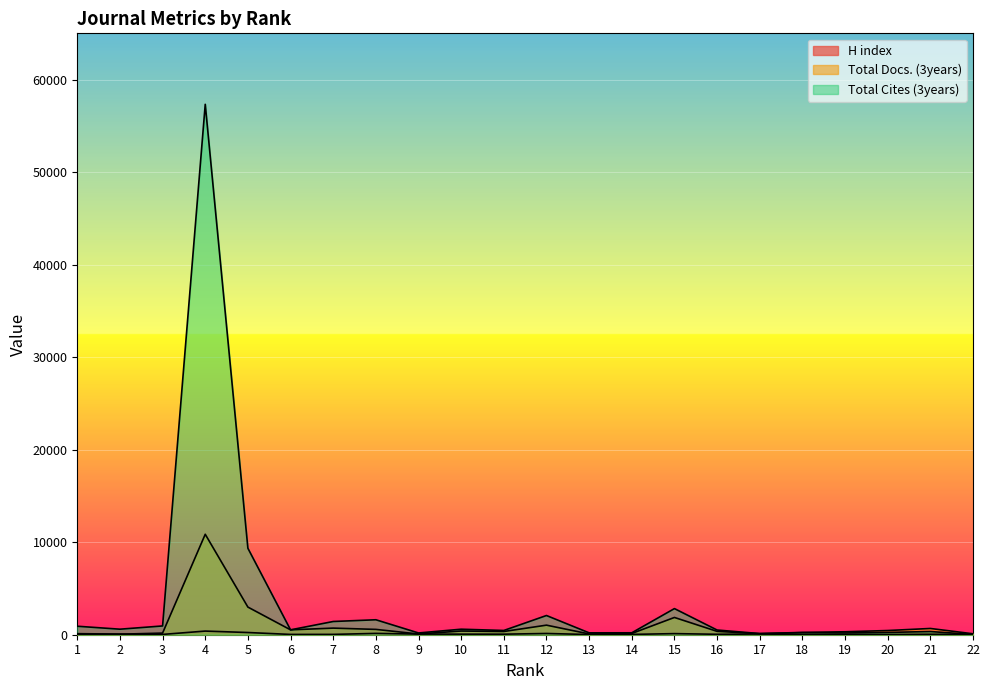

Where is Total Cites (3years) nearest to the value 28679?

5